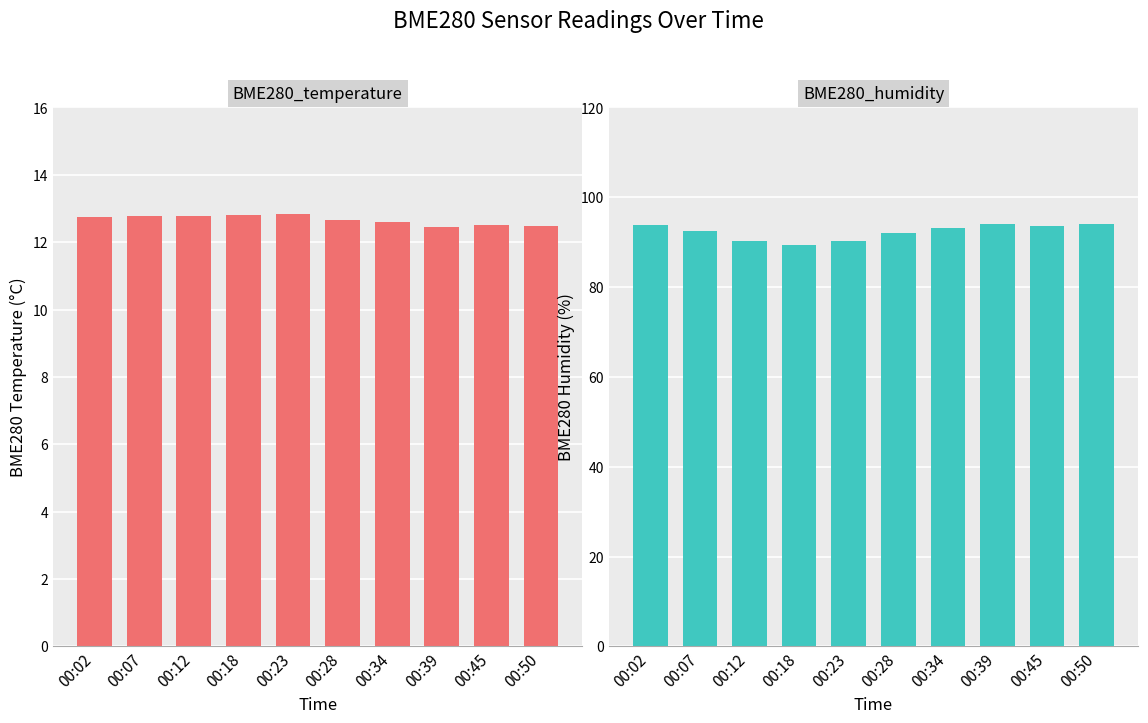

Count the BME280_temperature values in the range 12 to 13.

10